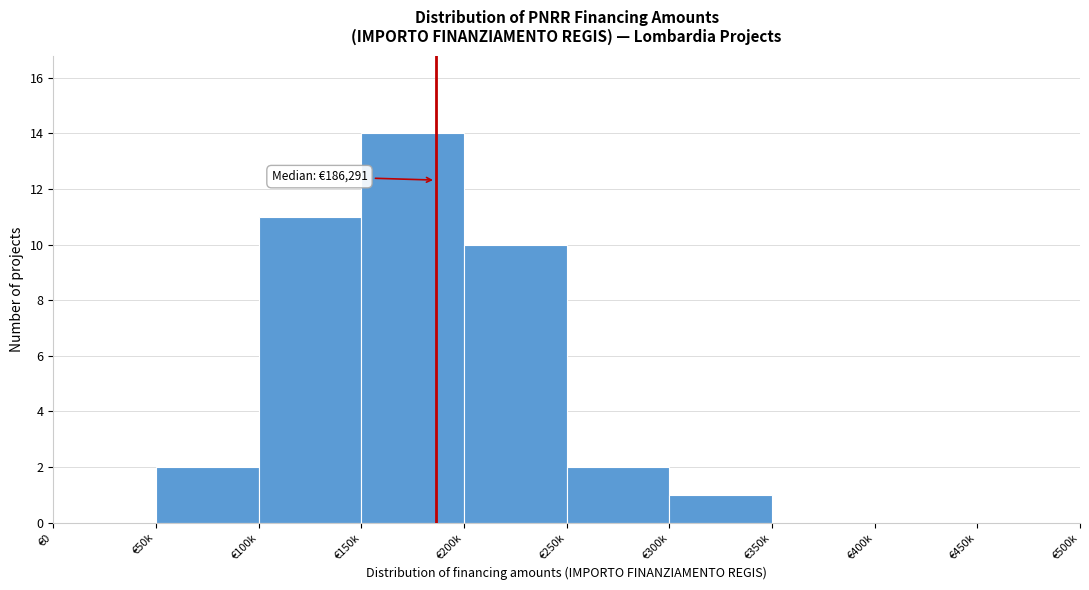

Reading left to right, what are all the values shown in this chart?

€0=0	€50k=2	€100k=11	€150k=14	€200k=10	€250k=2	€300k=1	€350k=0	€400k=0	€450k=0